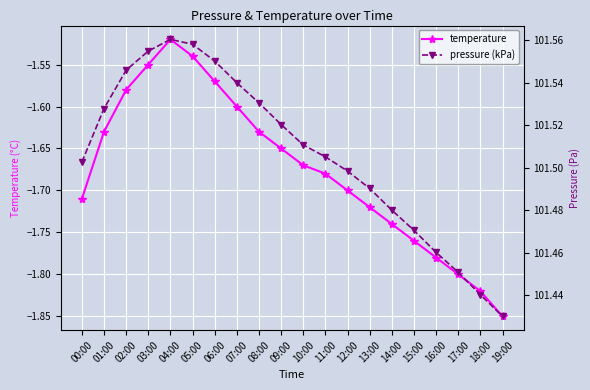

What are all the series names shown in the legend?

temperature, pressure (kPa)